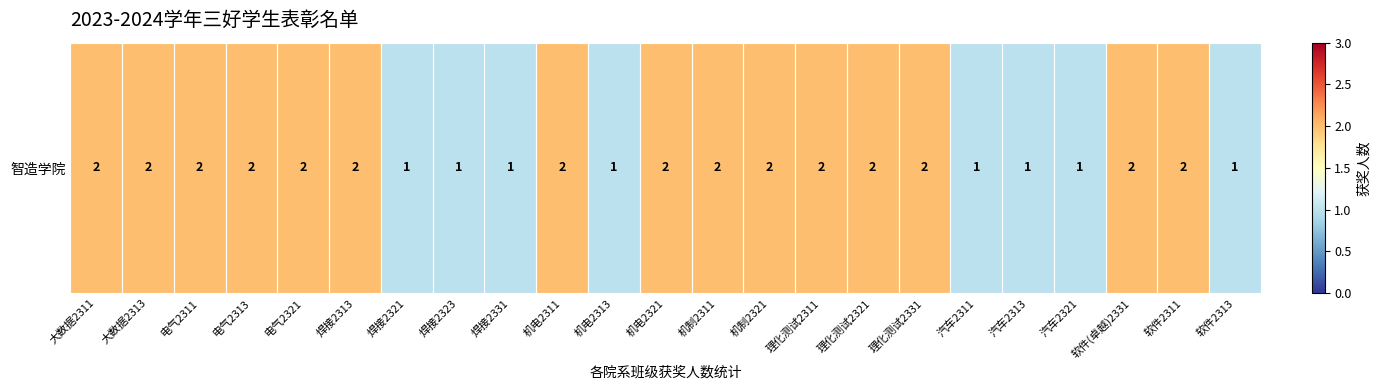

Count the number of data series in this chart.

1